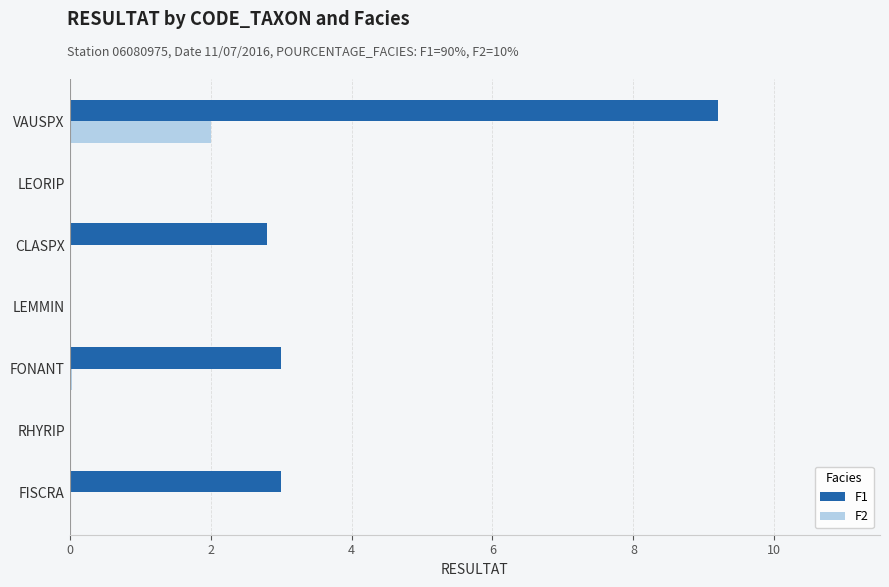

True or false: F2 has a value of -0.8 at CLASPX.

False